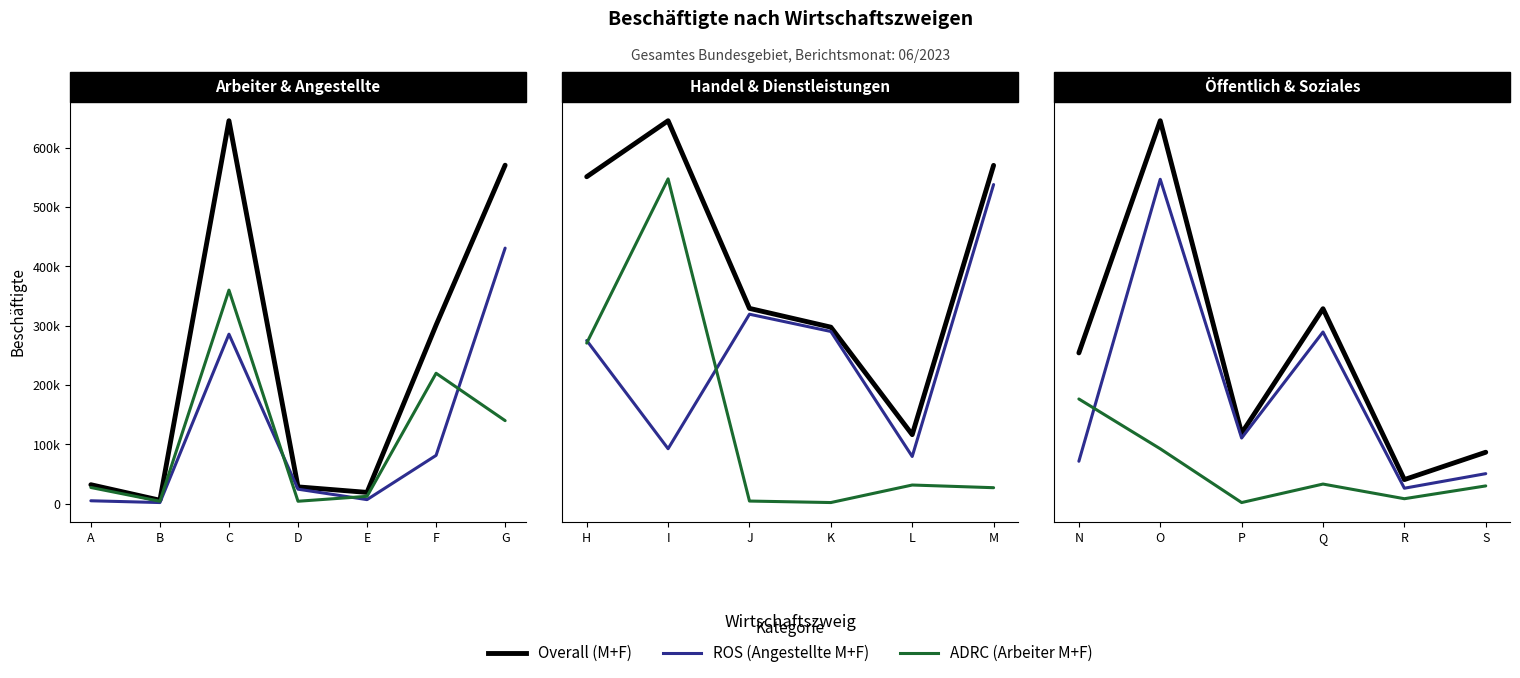

Between S and P, which is larger?

P